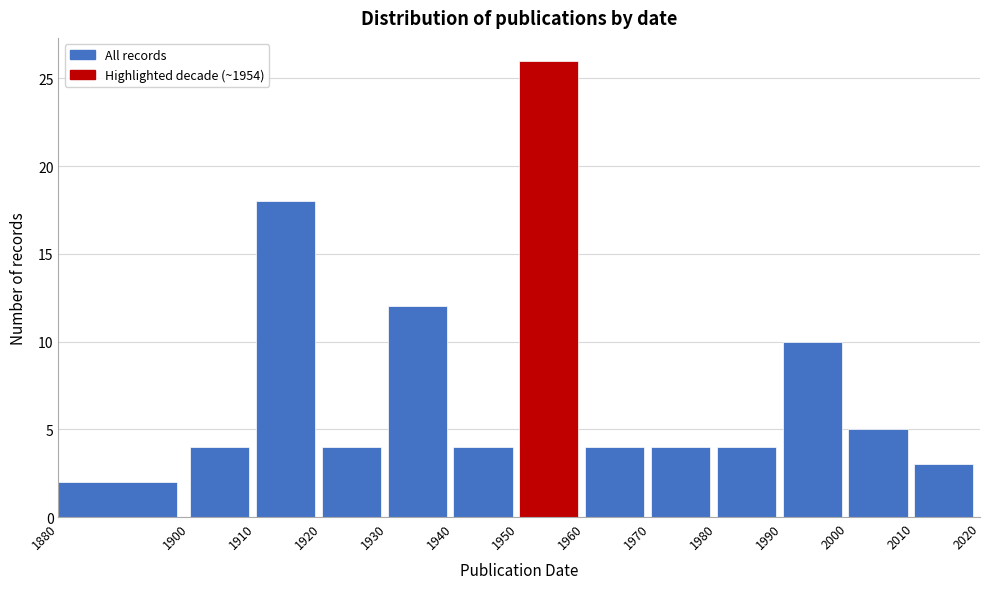

Which range on the x-axis has the tallest bar?

1950 to 1960